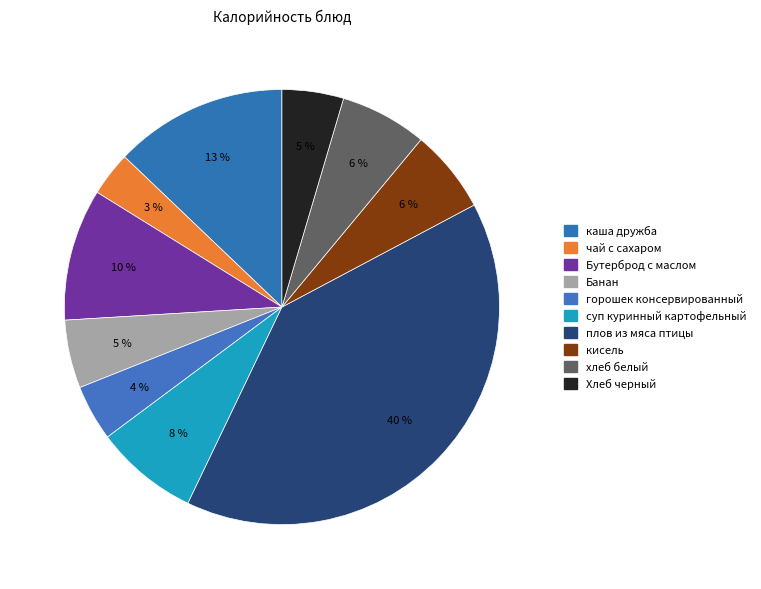

How many segments does this pie chart have?

10